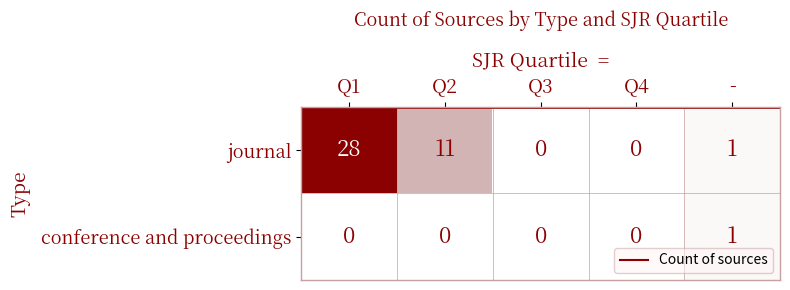

Is it true that journal equals -13 at Q3?

False